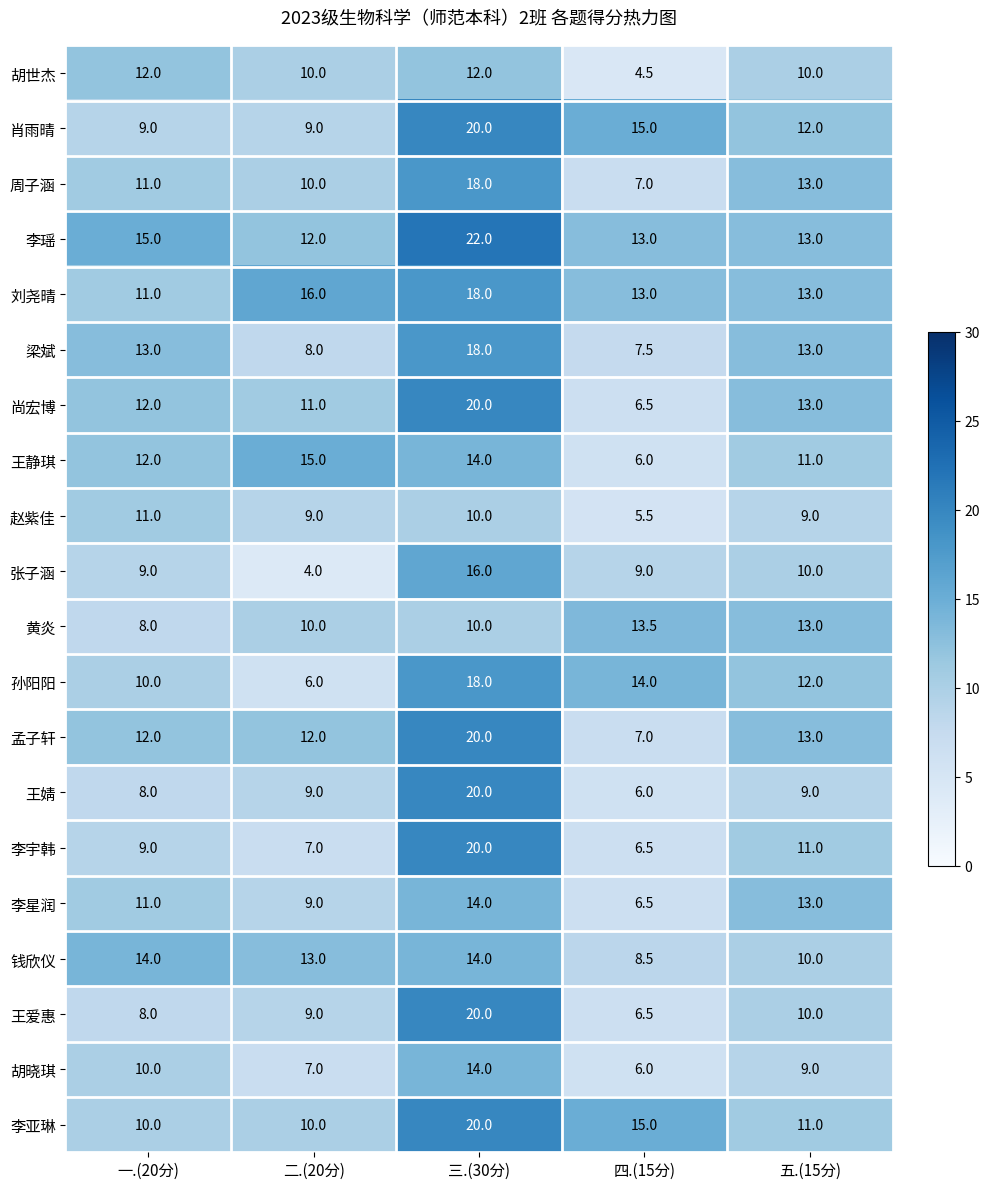

What is the greatest value displayed?

22.0